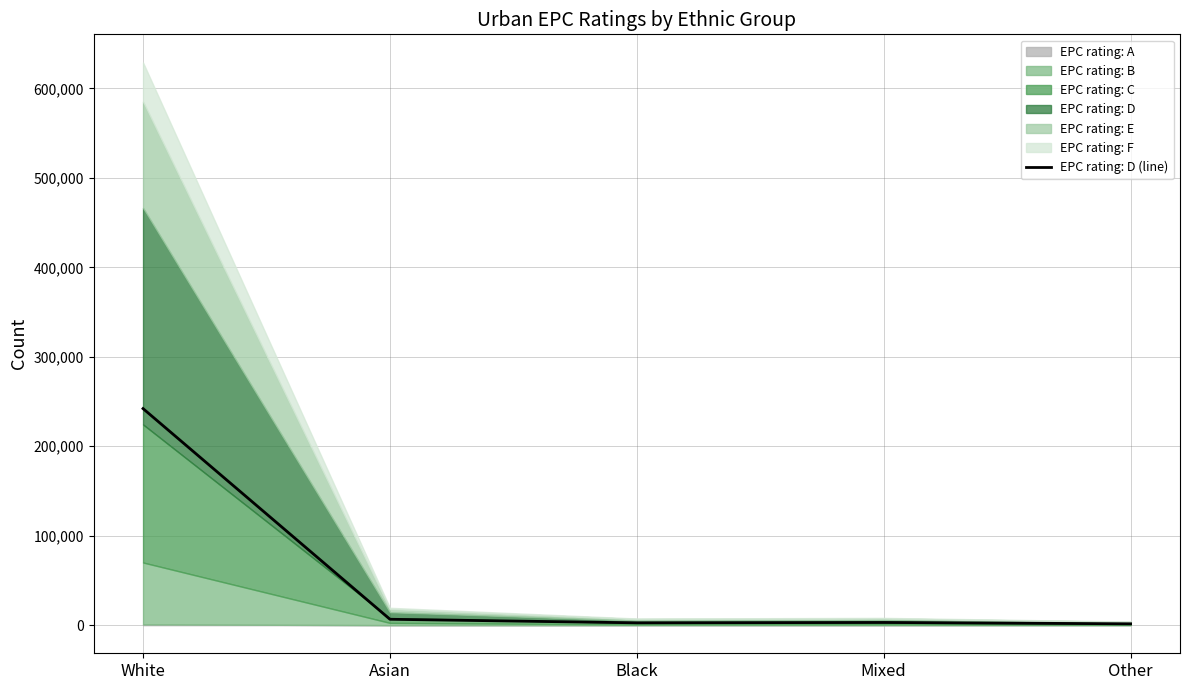

True or false: the data shows 4224 at Asian.

False